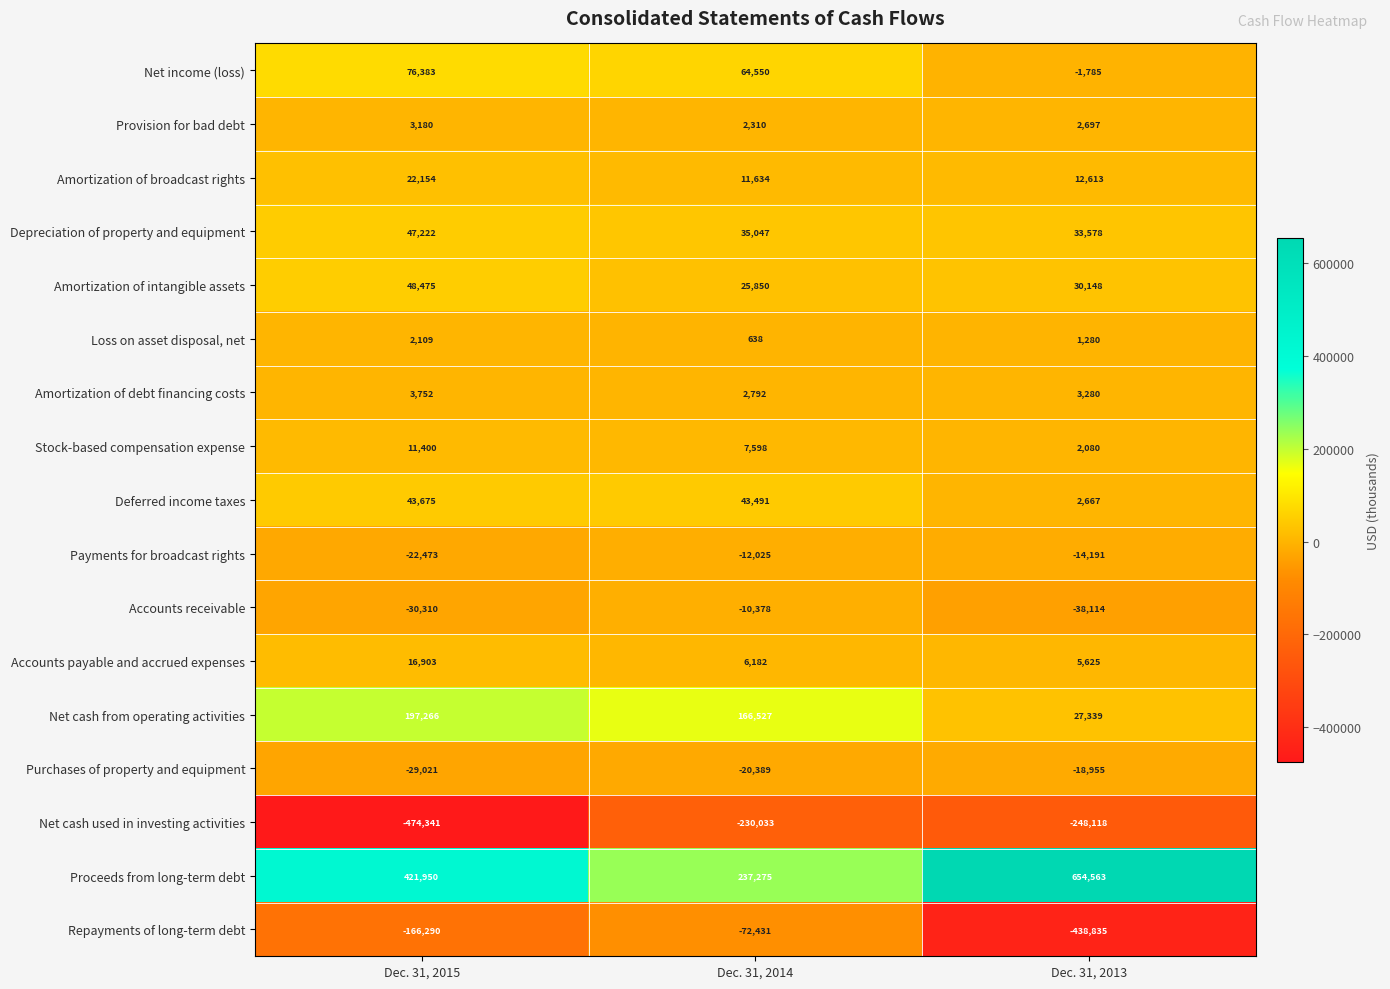

What is the difference between the highest and lowest values at Dec. 31, 2013?

1093398